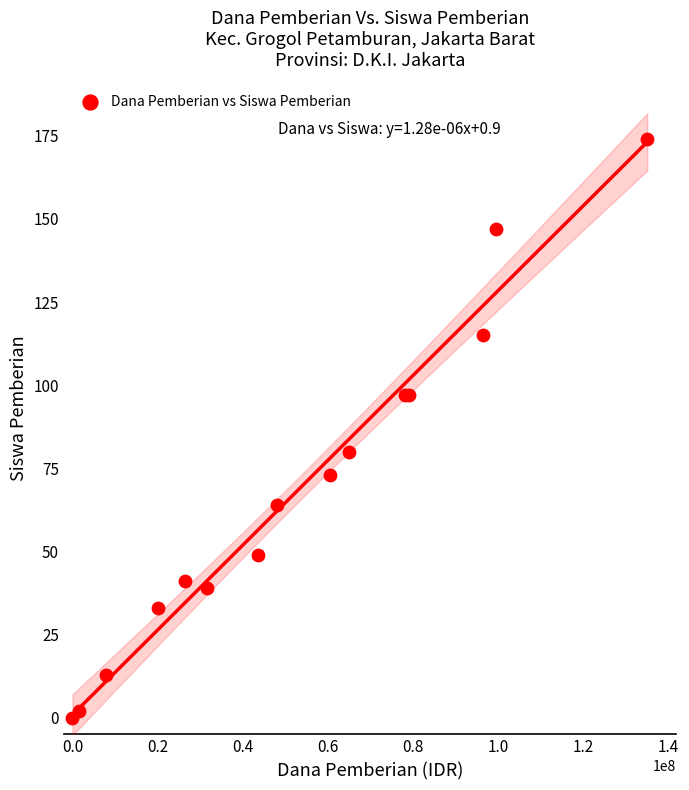

What Y value in the scatter plot is closest to 87?

80